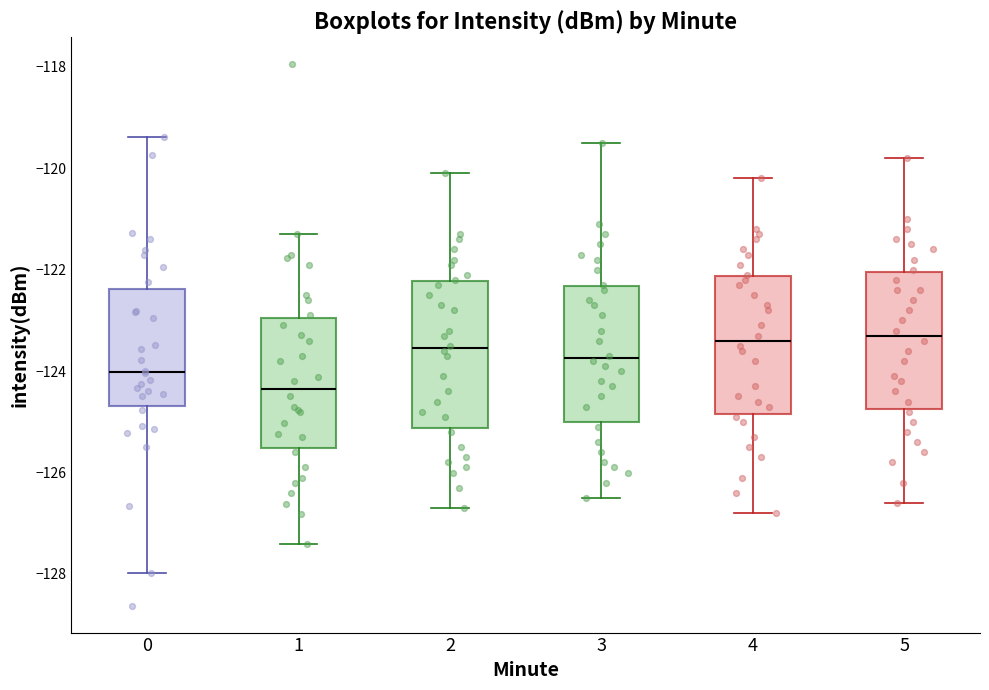

Reading left to right, read every box against the y-axis: the position of its median line, the range the box covers, and the ends of its whiskers. The values are not printed on the chart, so give them approximately, as read against the axis.

0: median -124.0, box -124.6 to -122.4, whiskers -128.0 to -119.4
1: median -124.4, box -125.6 to -123.0, whiskers -127.4 to -121.2
2: median -123.6, box -125.2 to -122.2, whiskers -126.6 to -120.0
3: median -123.8, box -125.0 to -122.4, whiskers -126.4 to -119.4
4: median -123.4, box -124.8 to -122.2, whiskers -126.8 to -120.2
5: median -123.2, box -124.8 to -122.0, whiskers -126.6 to -119.8